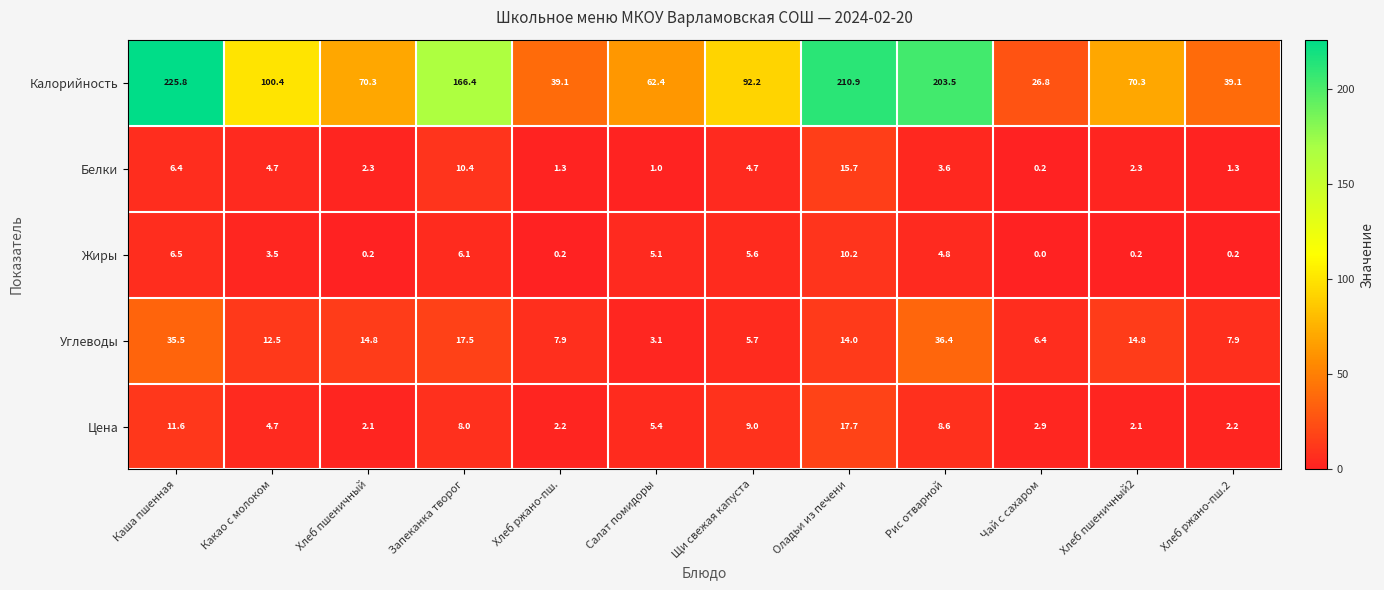

Which category has the highest value across all series?

Каша пшенная